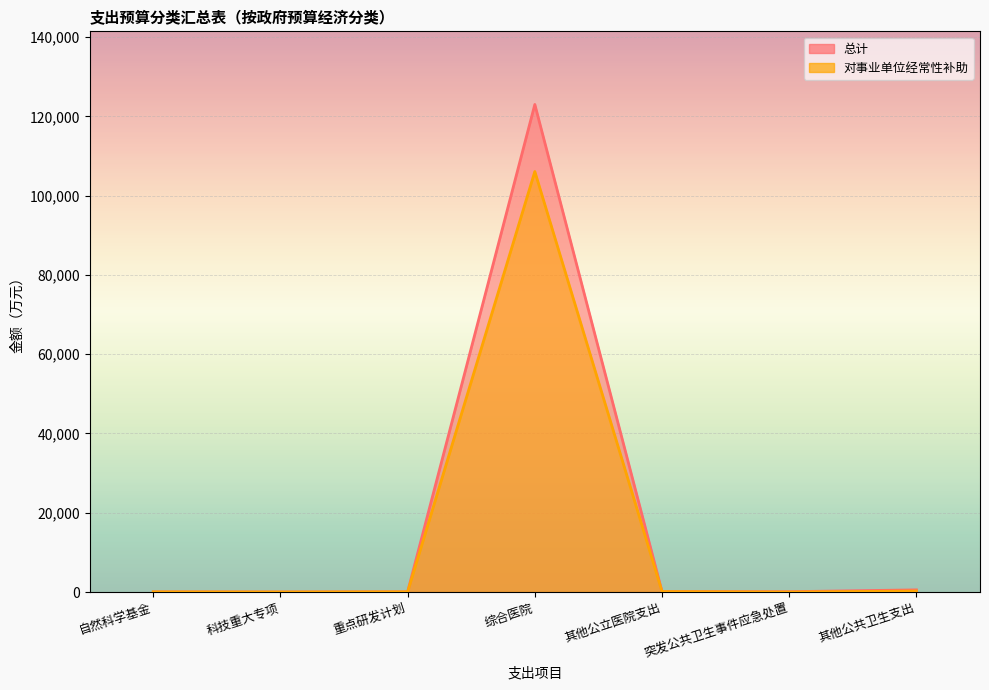

How many data points does each series have?

7